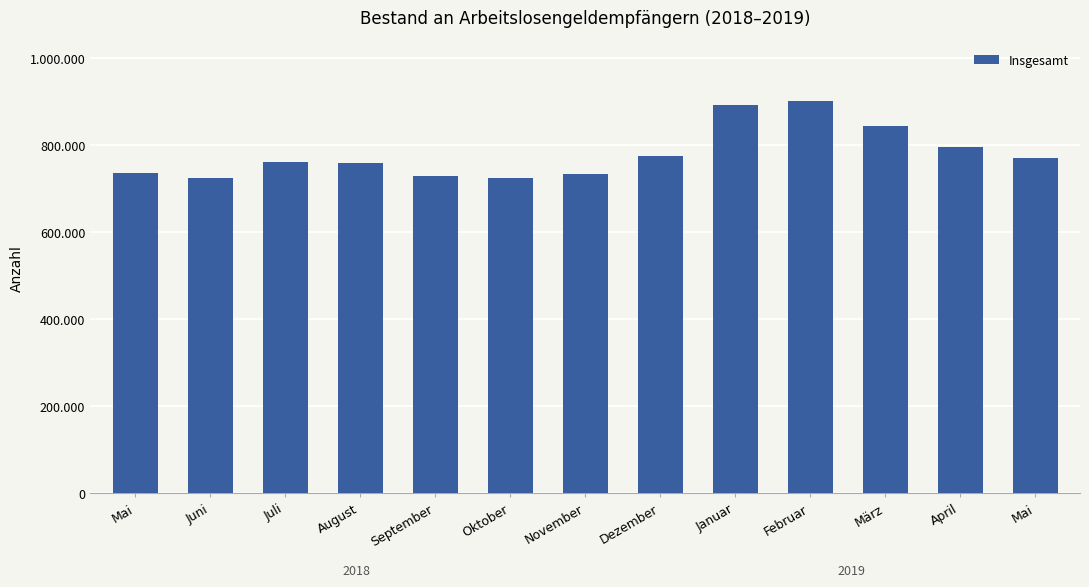

Reading left to right, what are all the values shown in this chart?

Mai=735269	Juni=724603	Juli=760778	August=760208	September=728349	Oktober=724672	November=732762	Dezember=774788	Januar=891590	Februar=901107	März=844990	April=796450	Mai=770038